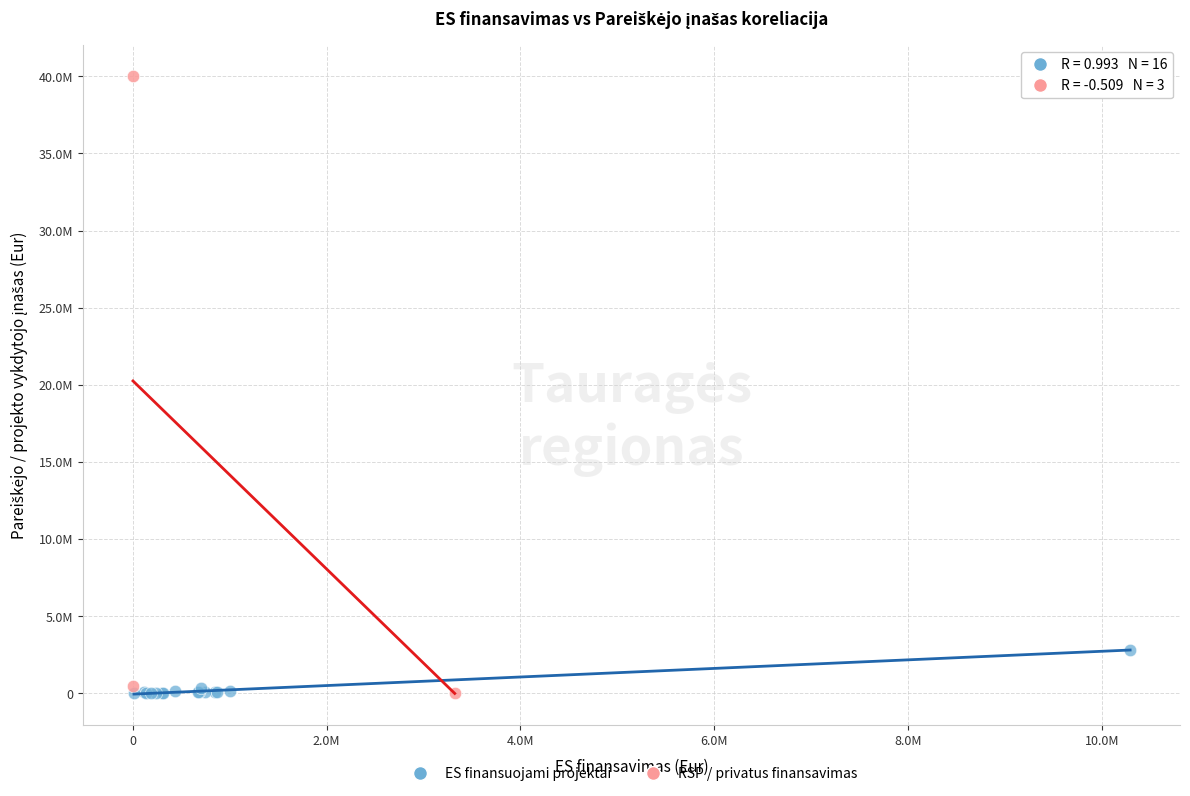

Which series has the widest spread of Y values?

RSP / privatus finansavimas